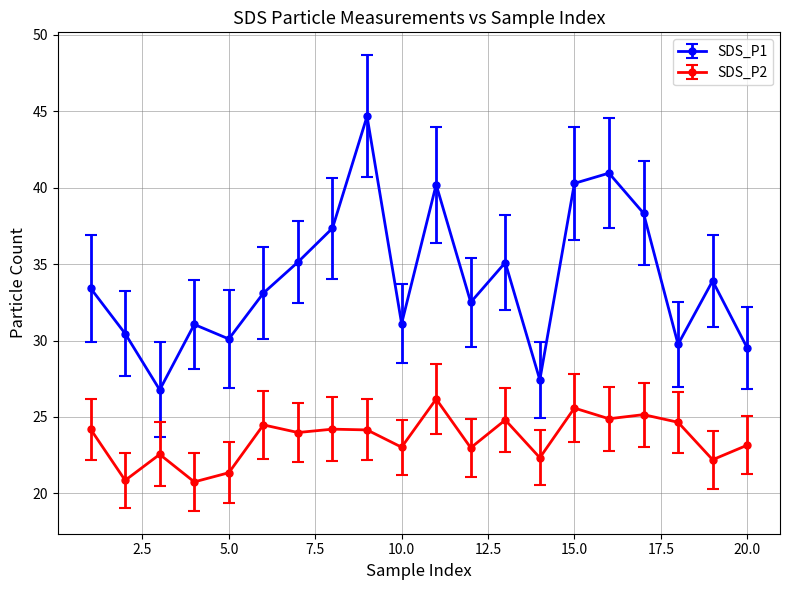

True or false: SDS_P2 and SDS_P1 intersect in this chart.

False